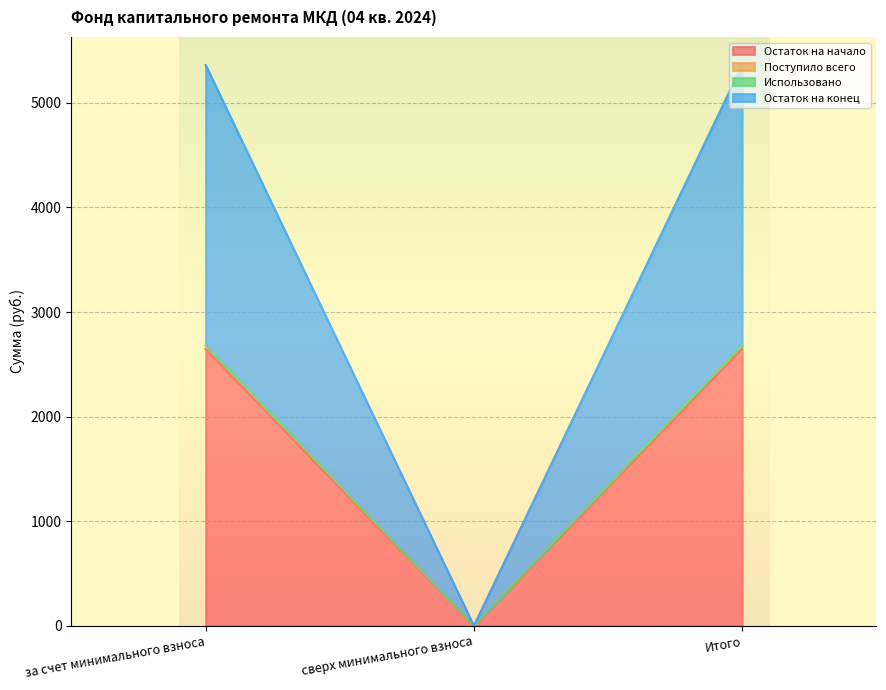

The value of Остаток на конец at за счет минимального взноса is 2680.8. True or false?

True